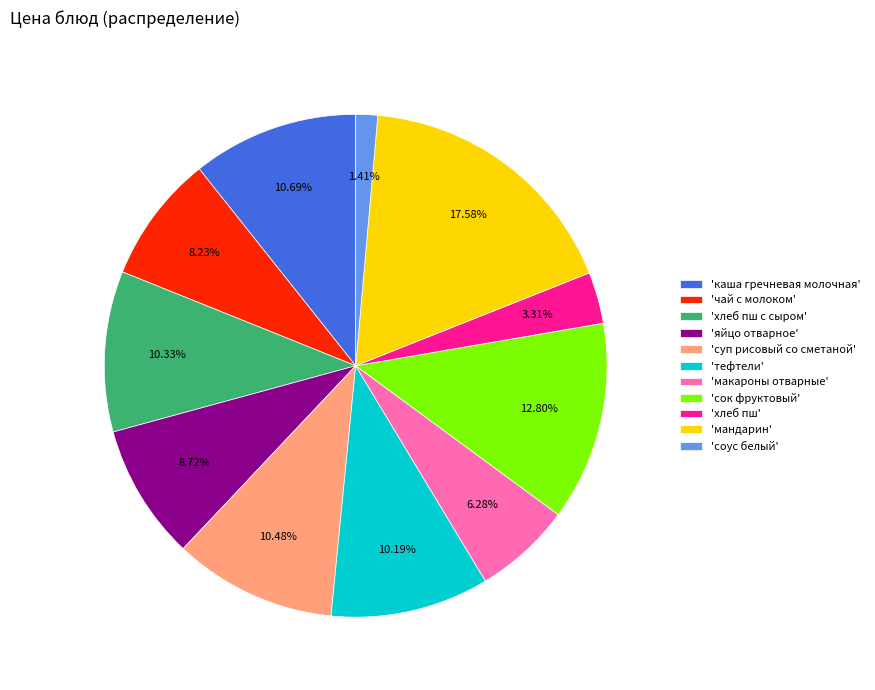

Which category has the smallest portion of the pie?

'соус белый'